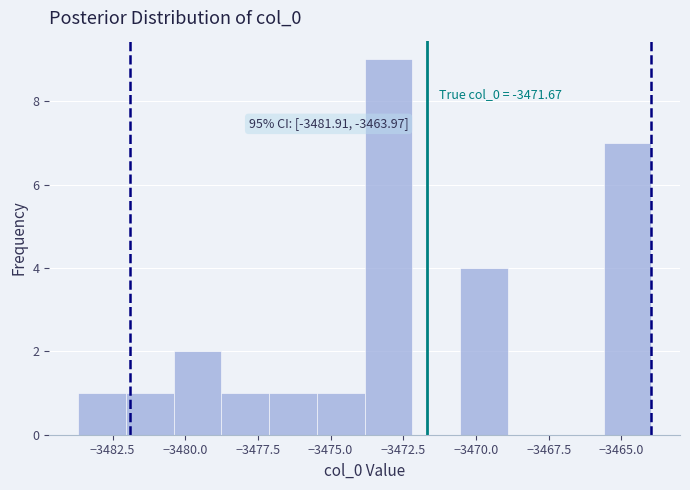

Around what value on the x-axis is the tallest bar? Give the approximate position of its centre, as read against the axis.

-3473.0